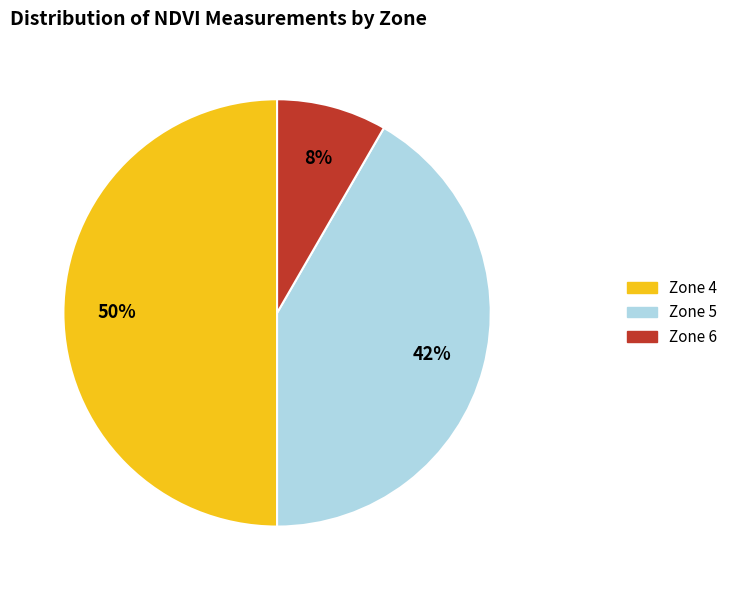

To the nearest percent, what is the difference between the Zone 6 and Zone 4 slice percentages?

42%